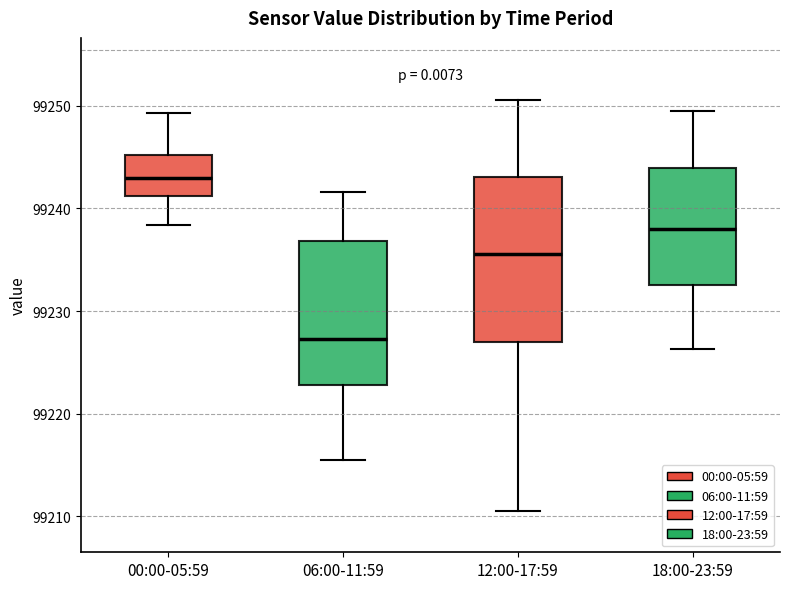

Which box's median line is the highest?

00:00-05:59